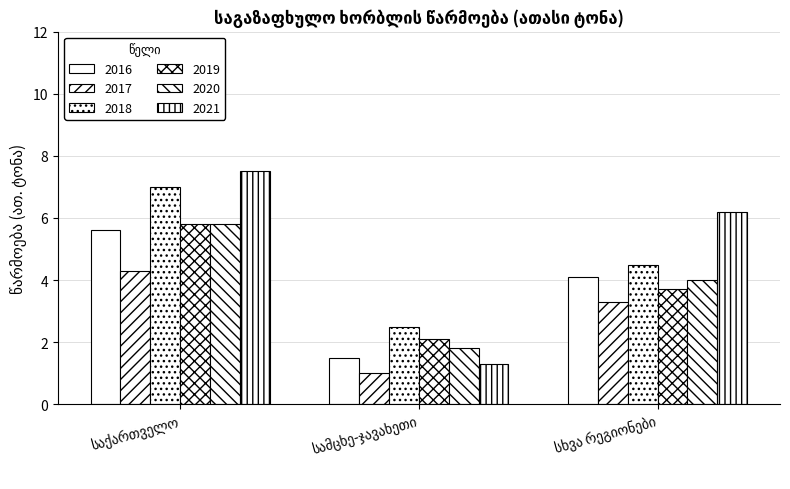

Does the chart contain any negative values?

No